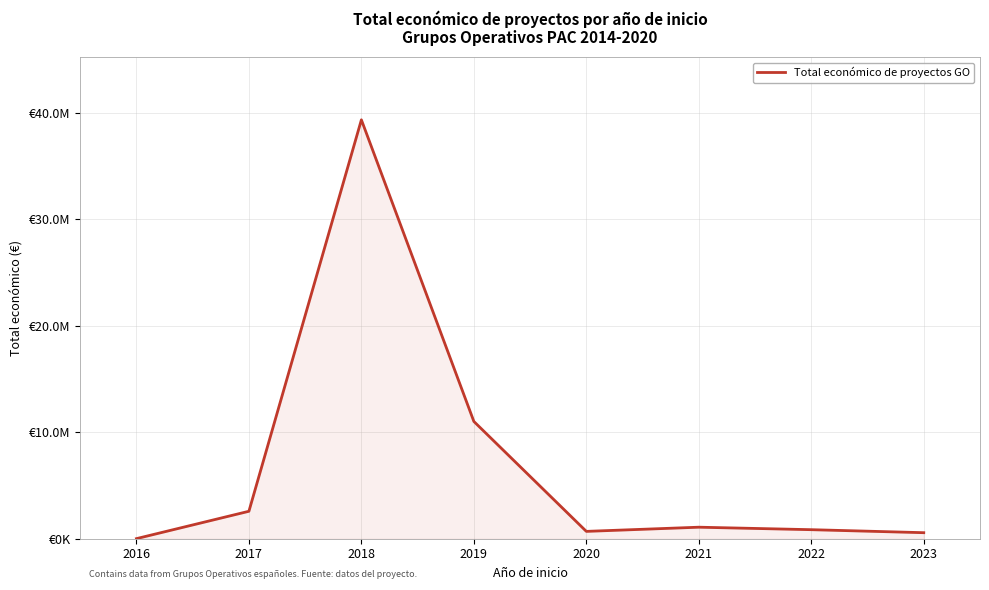

Is this an area chart (filled region under the line)?

Yes